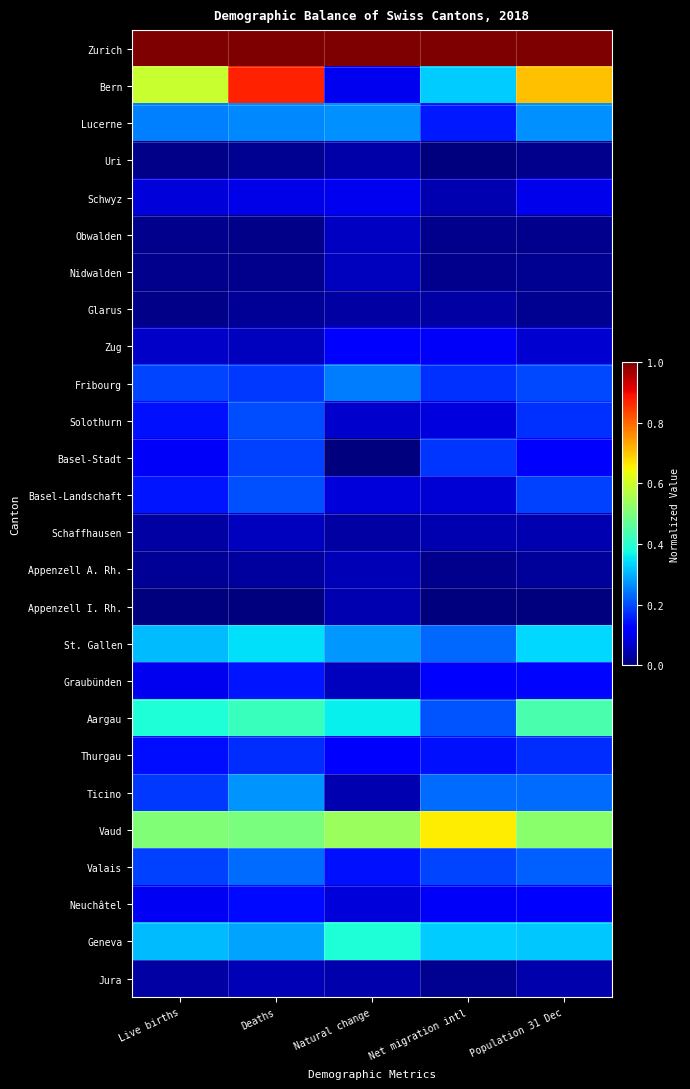

Between Net migration intl and Population 31 Dec, which is larger?

Net migration intl